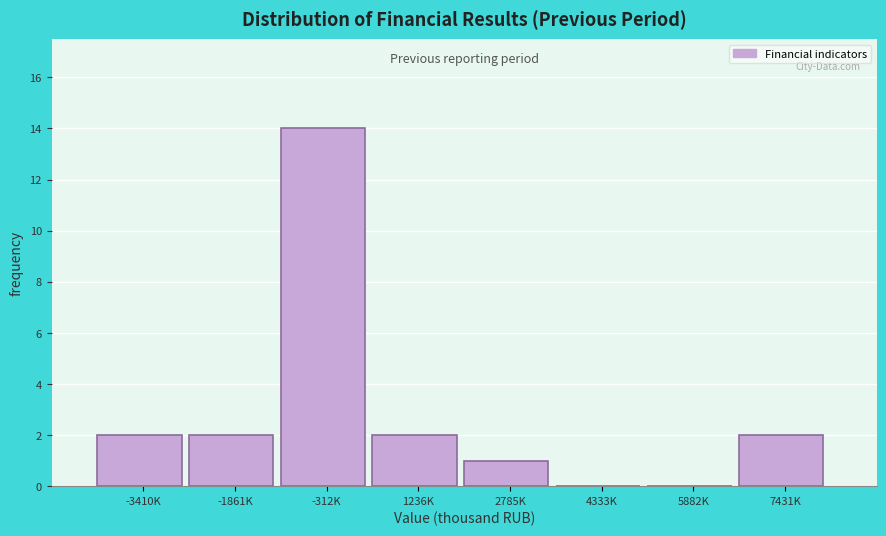

Reading right to left, list all the values displayed in this chart.

7431K=2	5882K=0	4333K=0	2785K=1	1236K=2	-312K=14	-1861K=2	-3410K=2